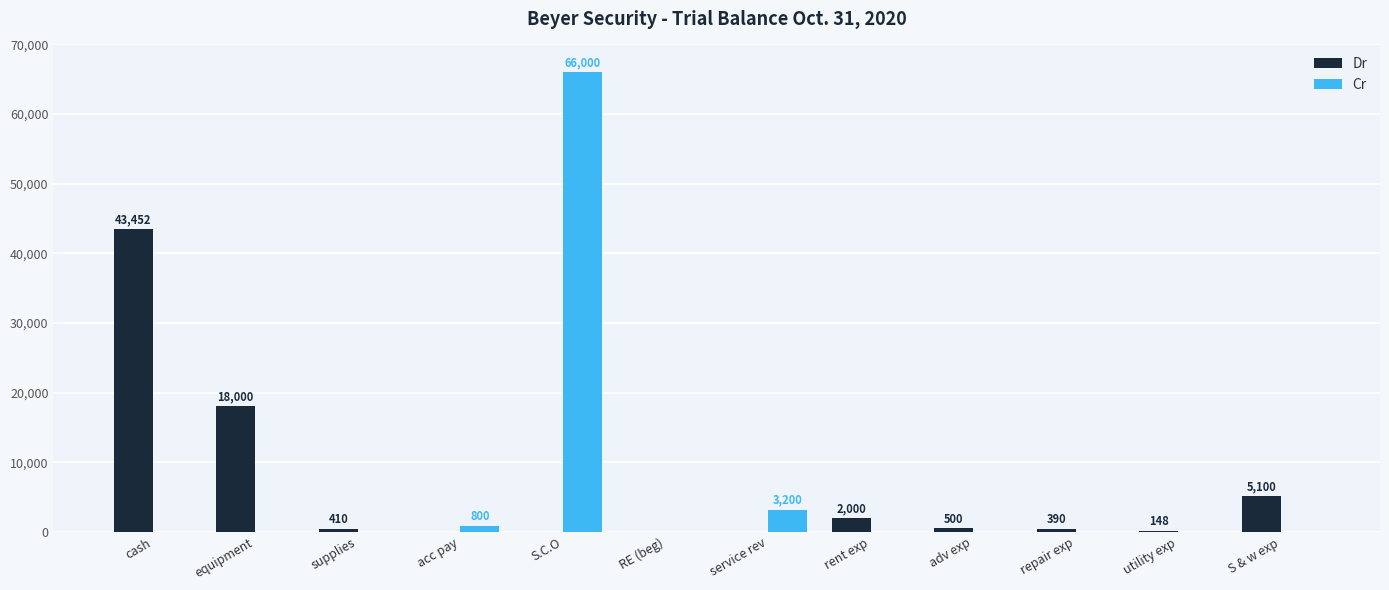

How many groups of bars are there?

12